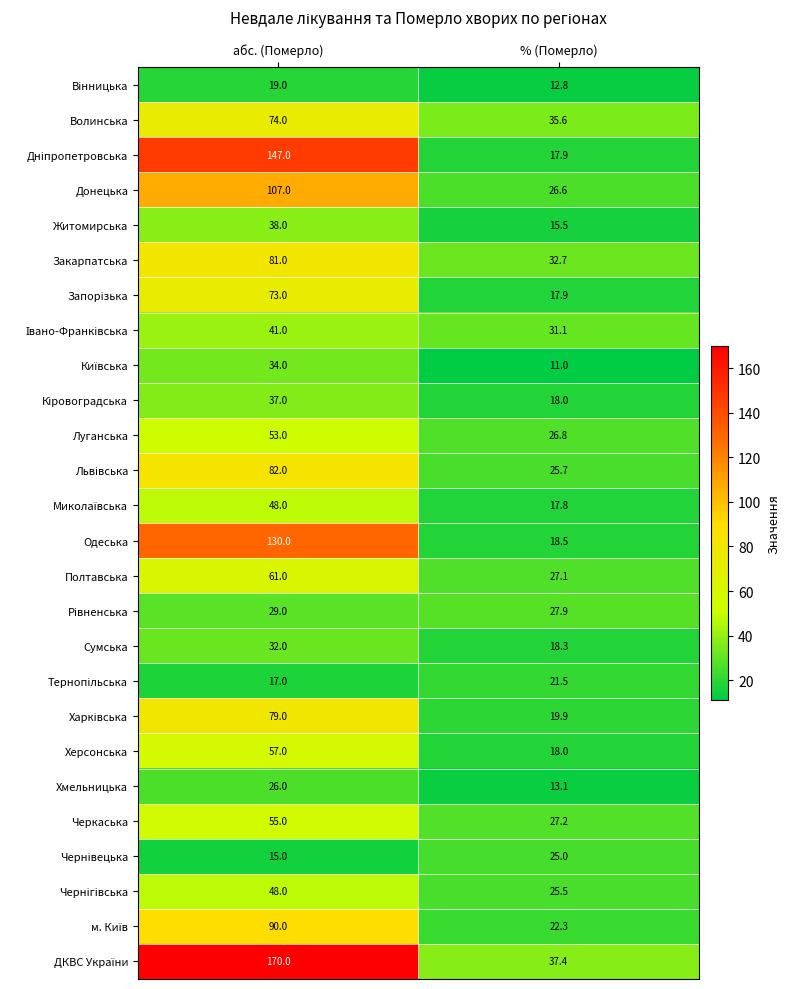

What is the difference between the Закарпатська values at % (Померло) and абс. (Померло)?

48.3